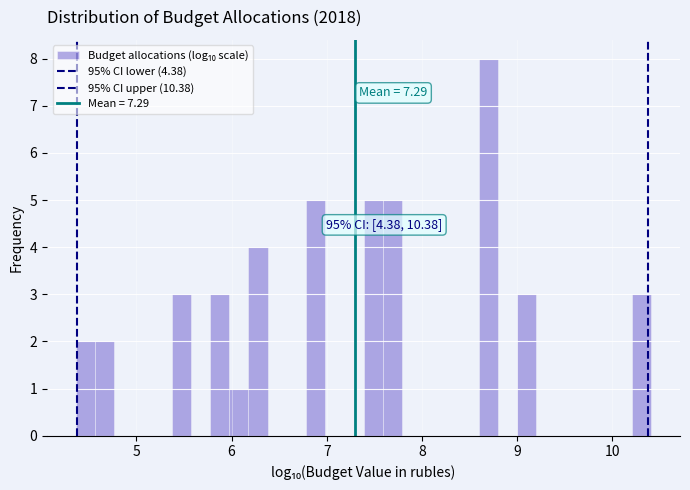

Around what value on the x-axis is the tallest bar? Give the approximate position of its centre, as read against the axis.

8.7